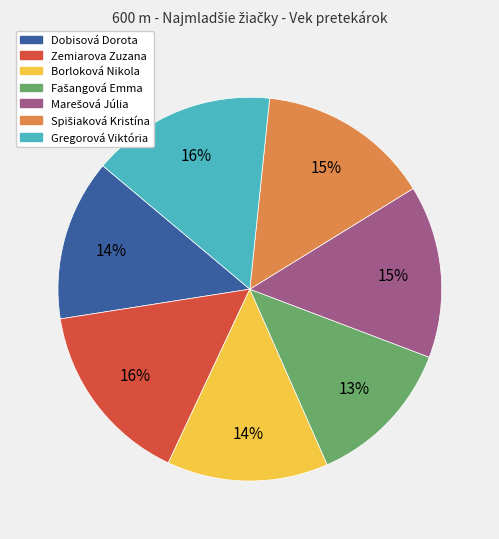

To the nearest percent, what portion does Gregorová Viktória represent?

16%